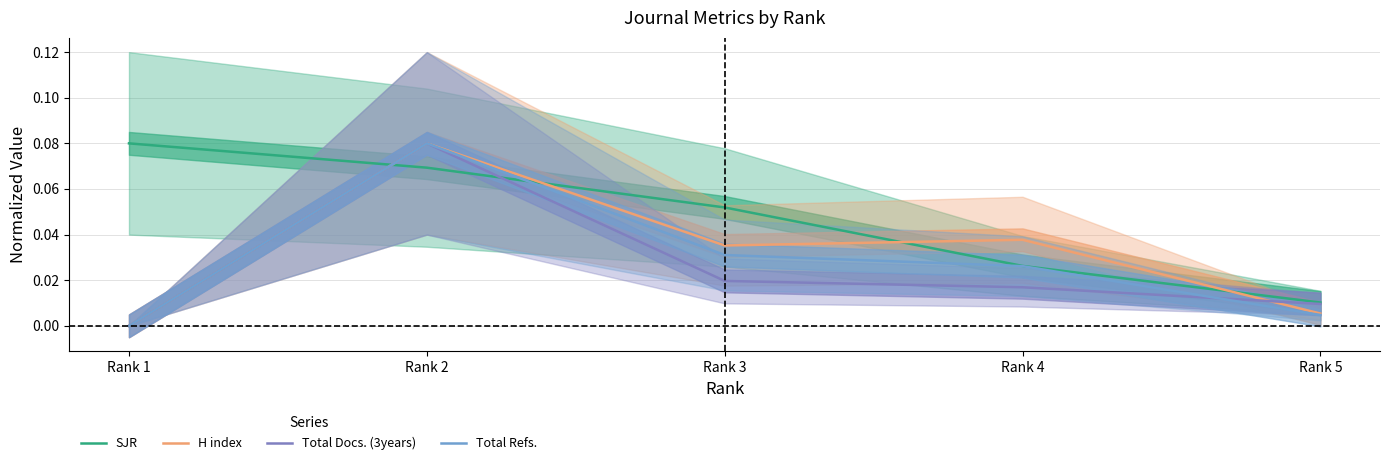

The Total Refs. series shows 0.0 at Rank 4. True or false?

True